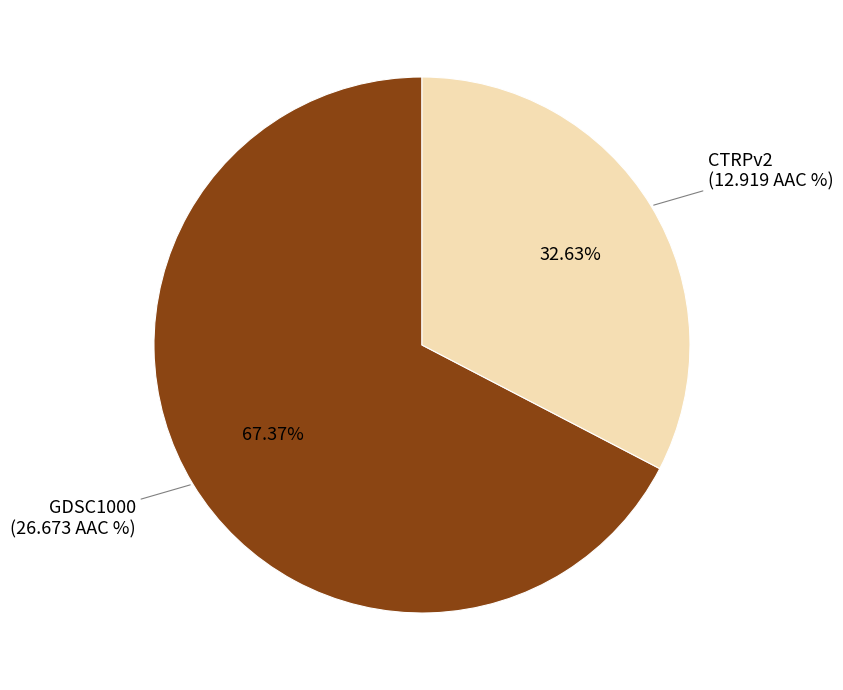

Is it true that CTRPv2 is 33% of the pie?

True